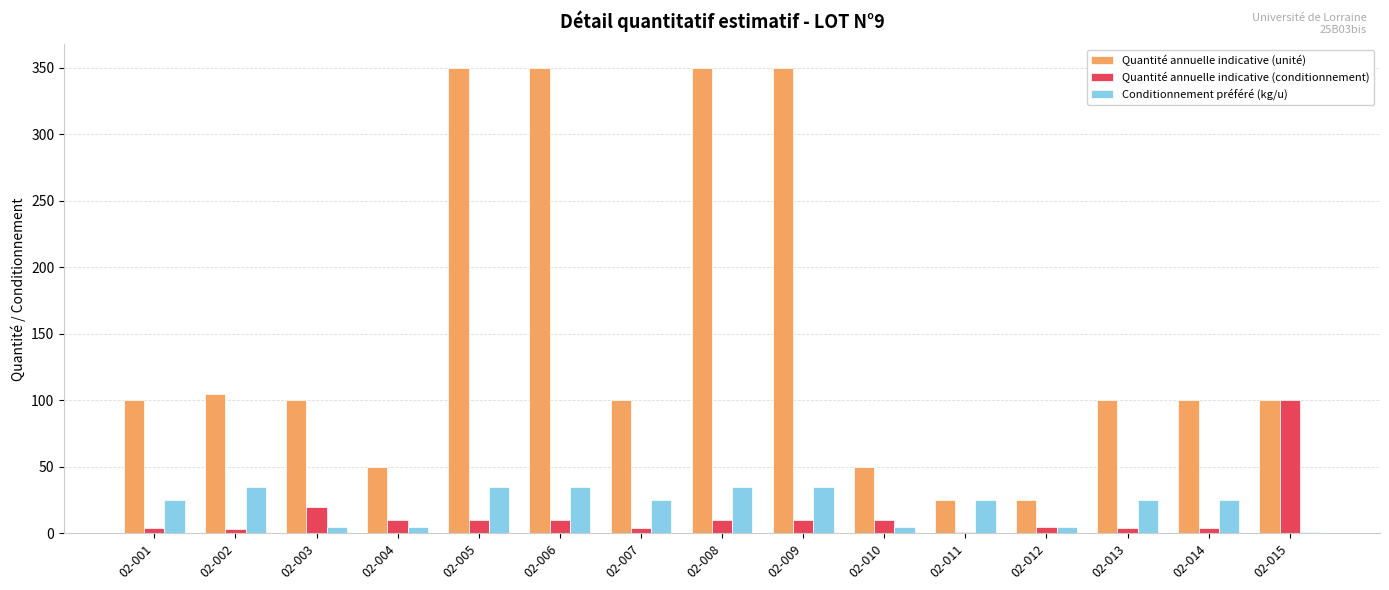

Where does the Quantité annuelle indicative (conditionnement) series first go above 10?

02-003